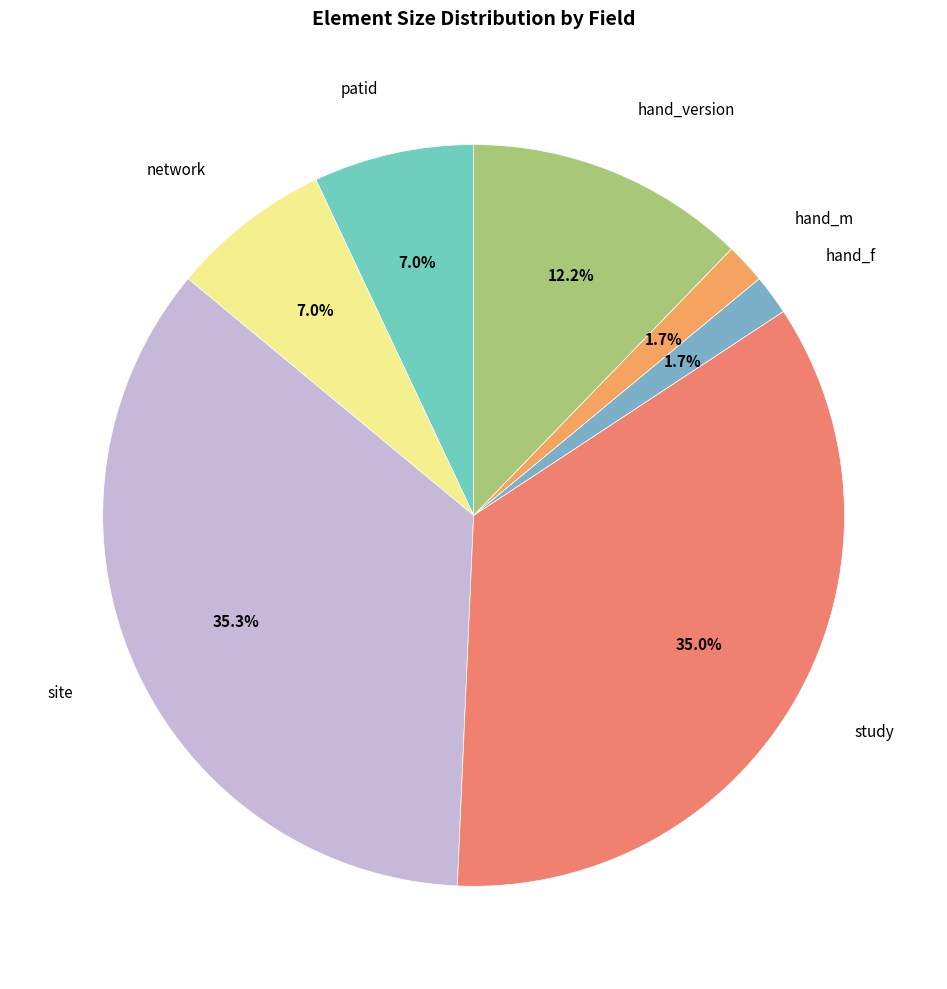

Between study and hand_version, which is larger?

study